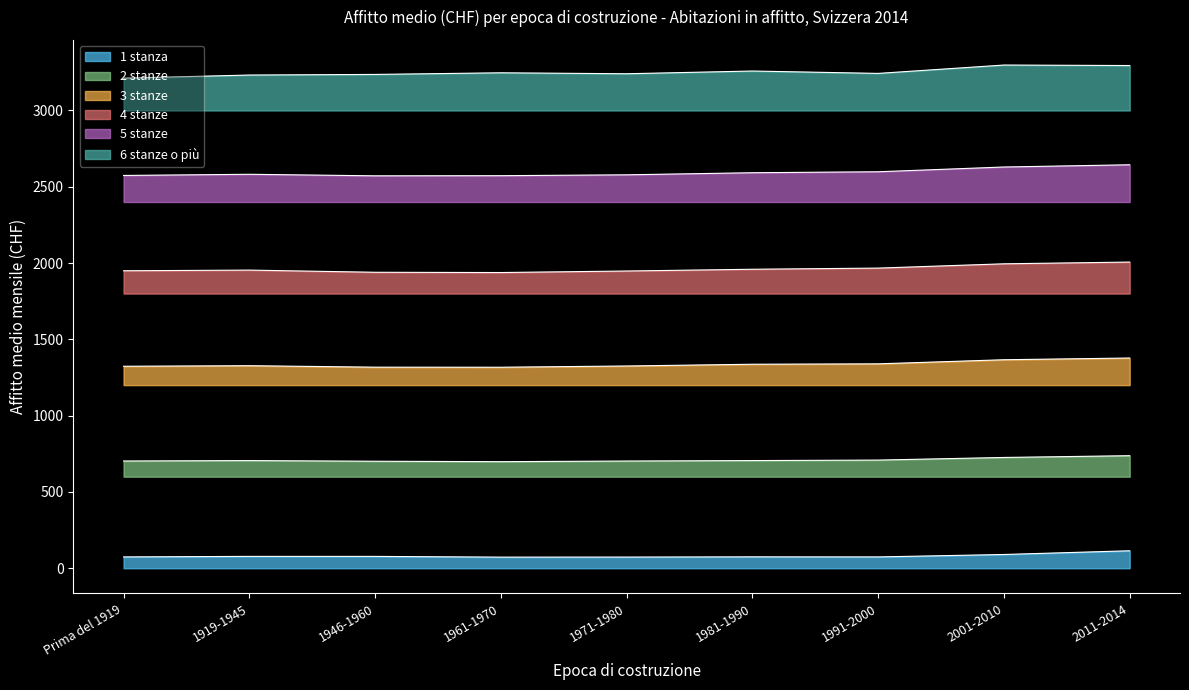

What position from the right is Prima del 1919?

9